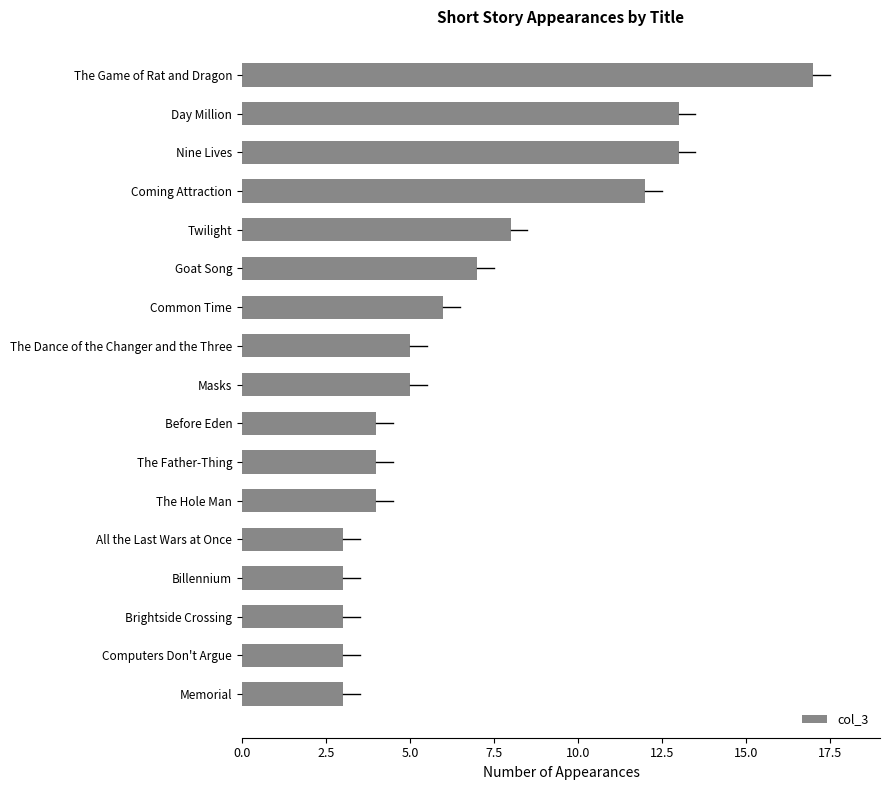

What is the value of the 10th bar from the top?

4